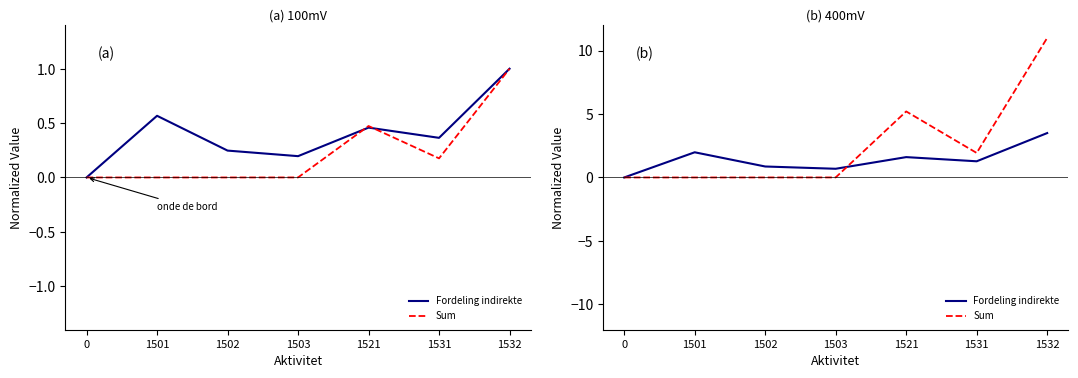

What are all the series names shown in the legend?

Fordeling indirekte, Sum